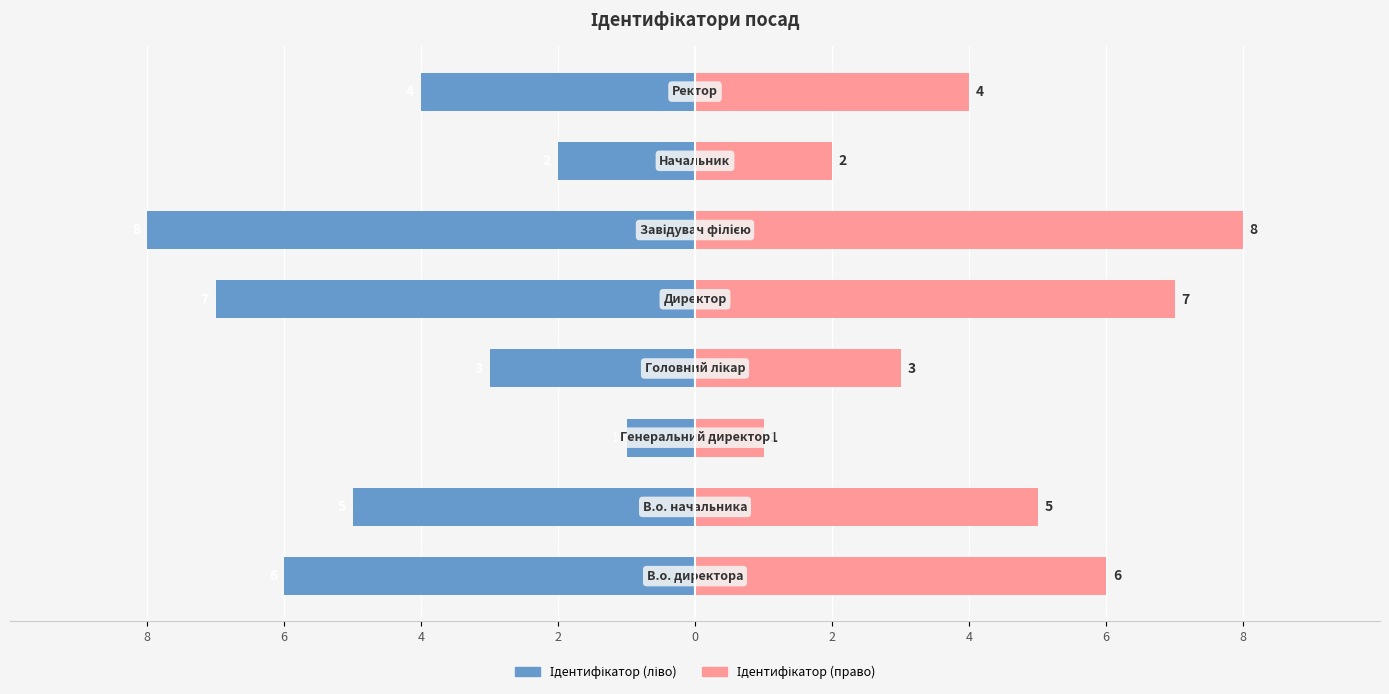

Which series has the widest spread of values?

Ідентифікатор (ліво)